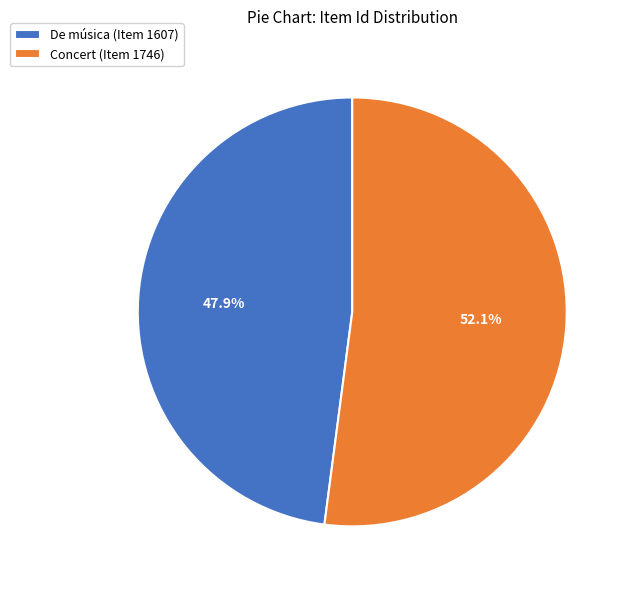

What percentage do Concert (Item 1746) and De música (Item 1607) together represent?

100.0%